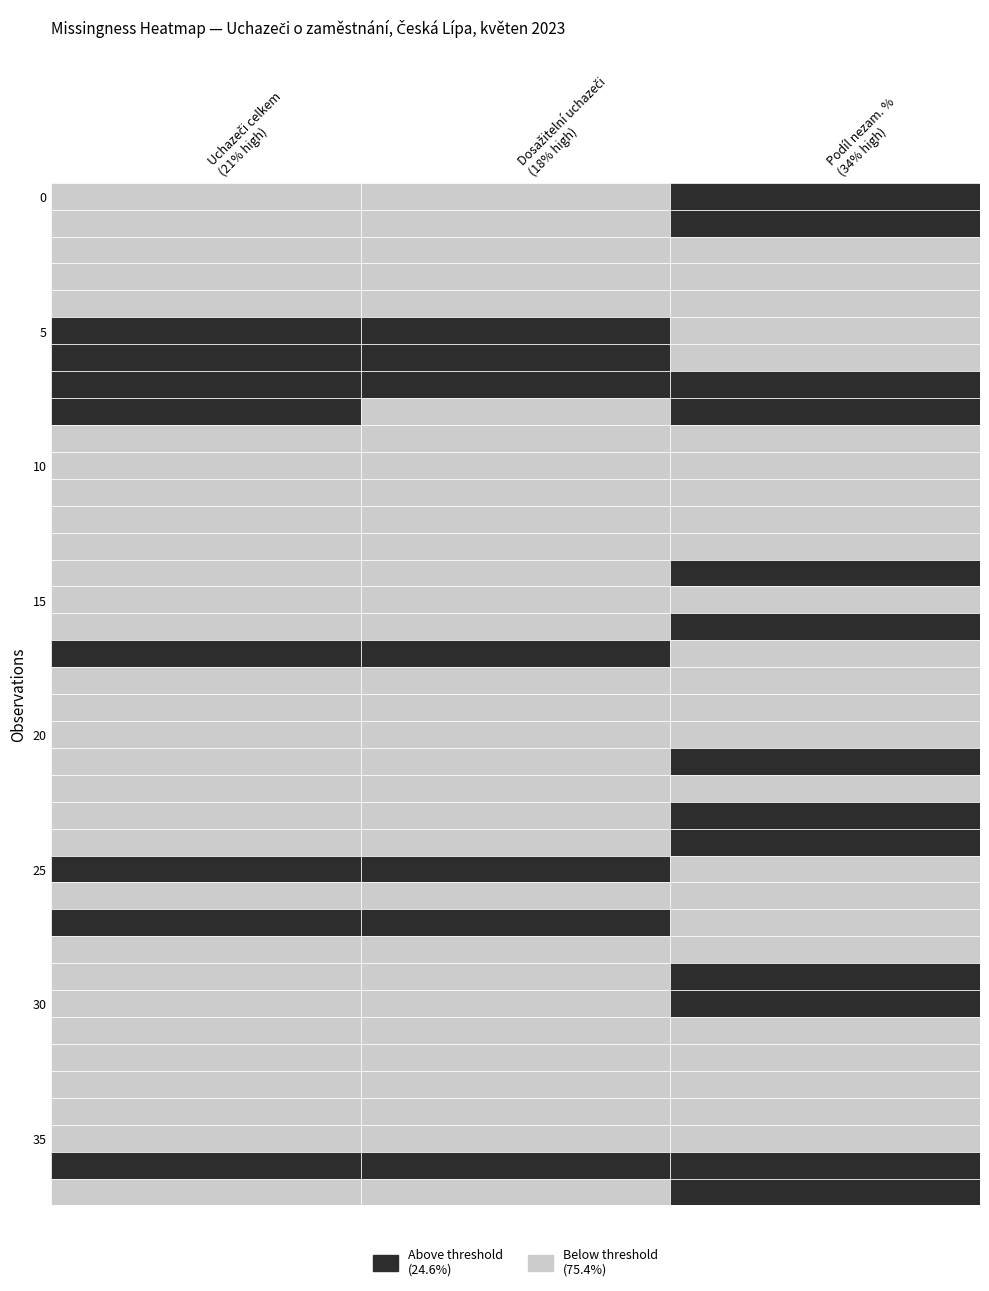

The Uchazeči celkem series shows 26.8 at 36. True or false?

False